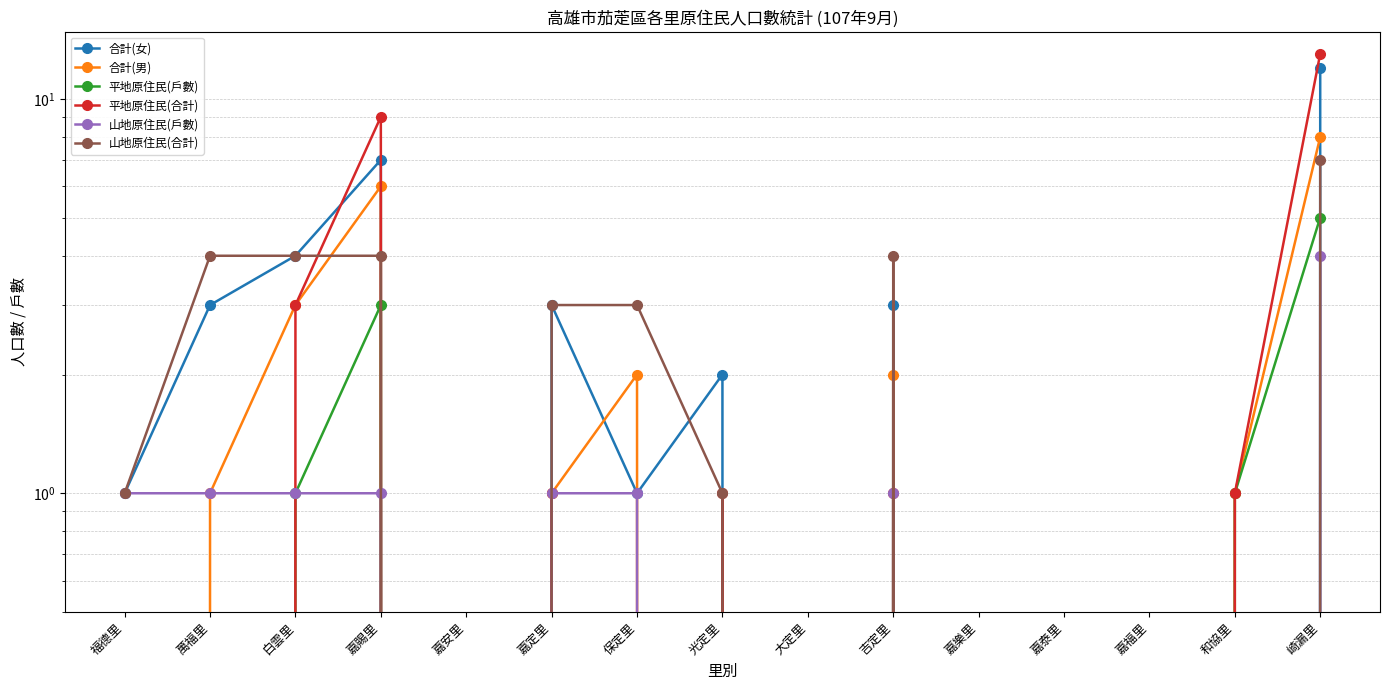

Which series has the widest spread of Y values?

平地原住民(合計)